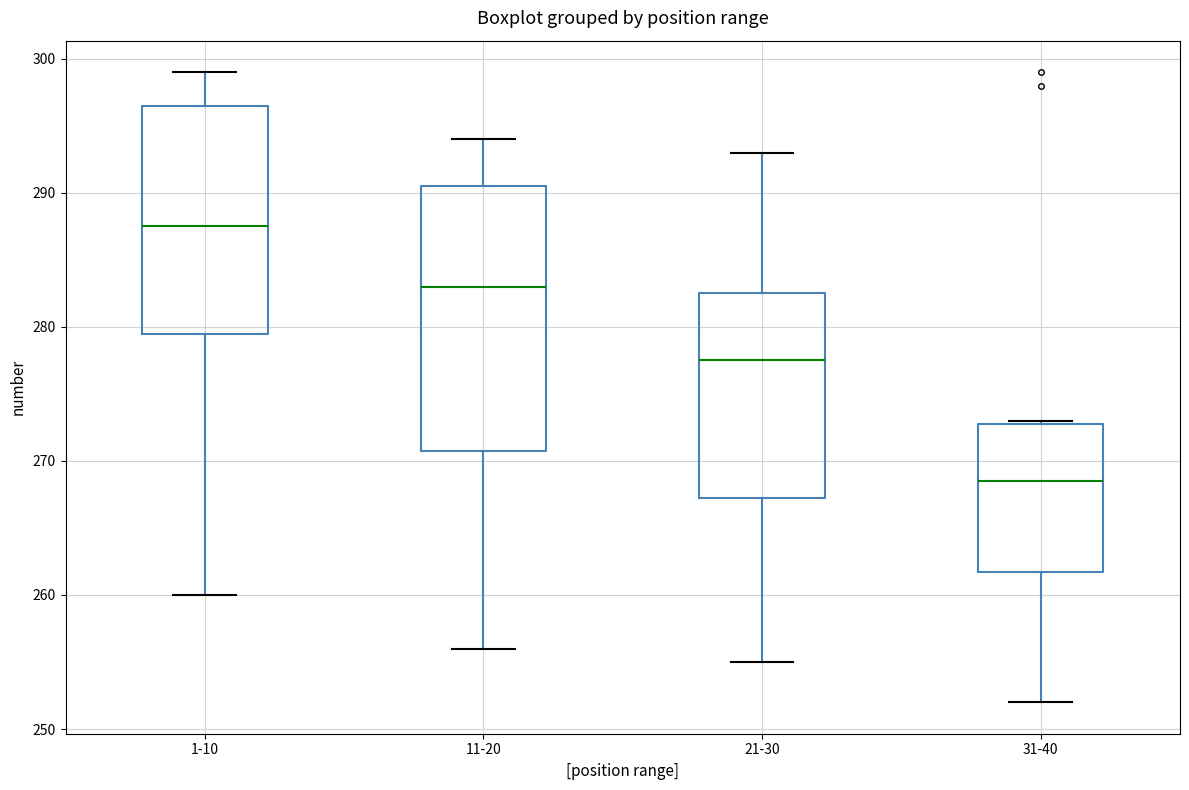

Comparing the boxes themselves (not the whiskers), which one is the tallest?

11-20